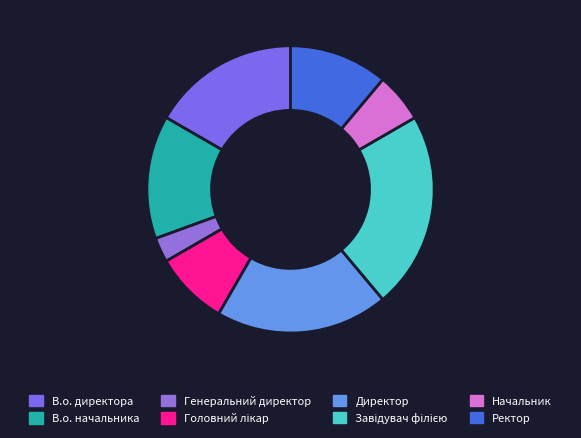

Which slice is the largest?

Завідувач філією